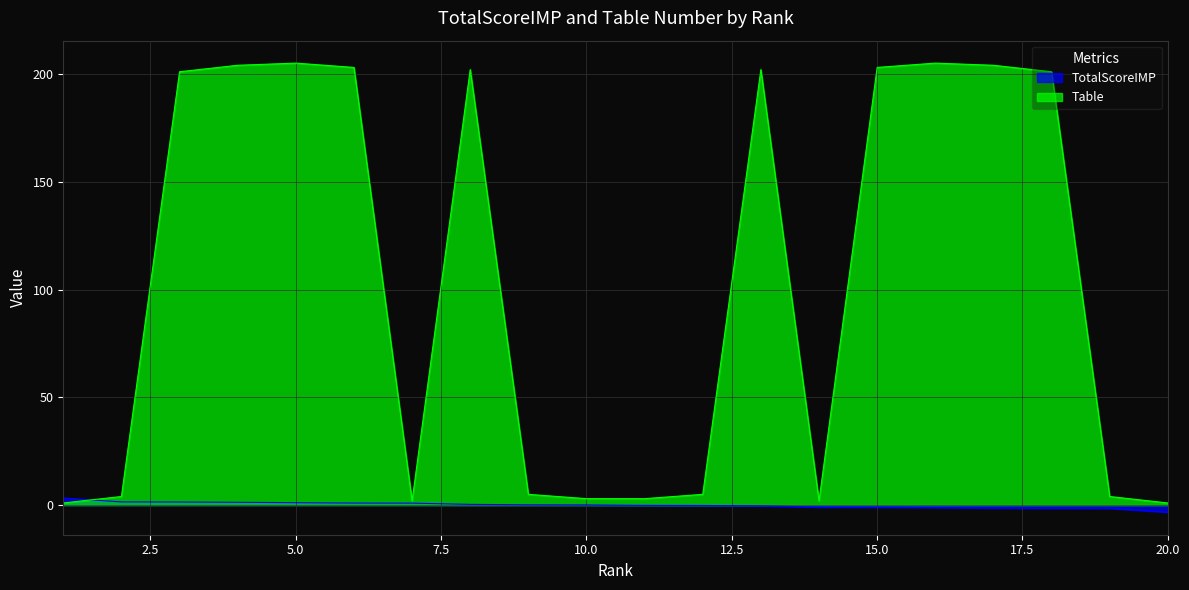

How many interior local valleys does the Table series have?

2